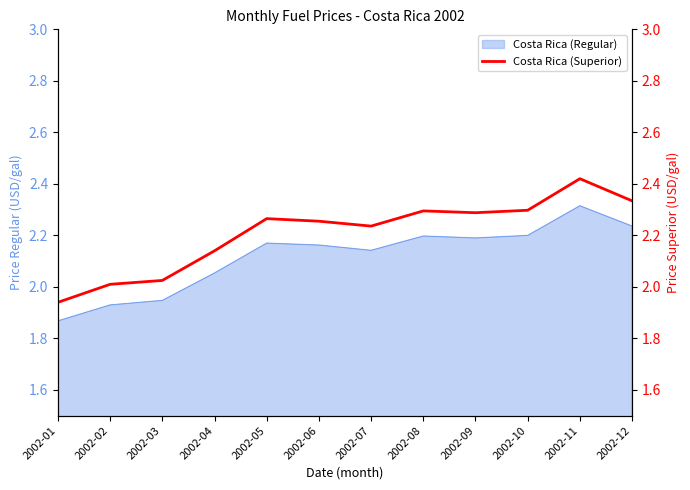

How many interior local valleys (lower than both neighbors) does the data have?

2